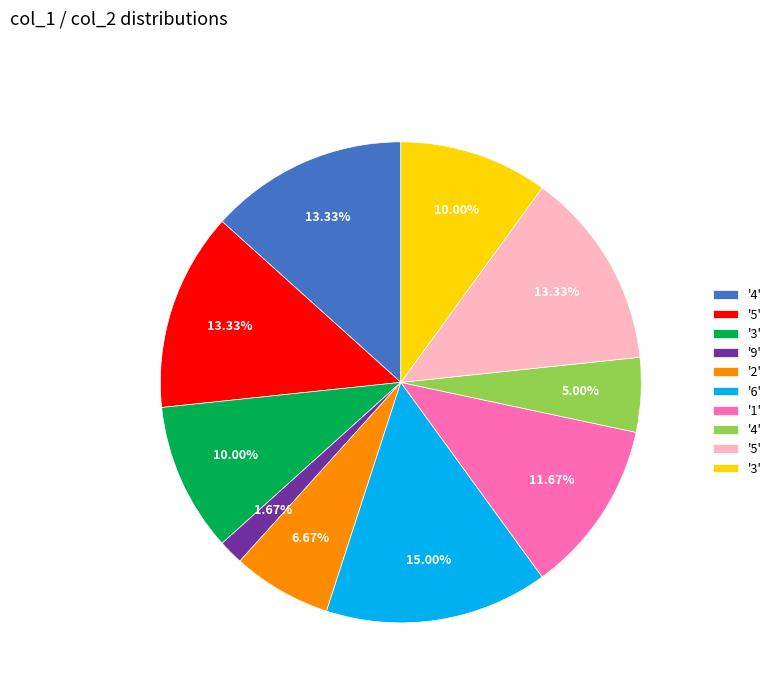

Is there any slice that represents more than half of the pie?

No